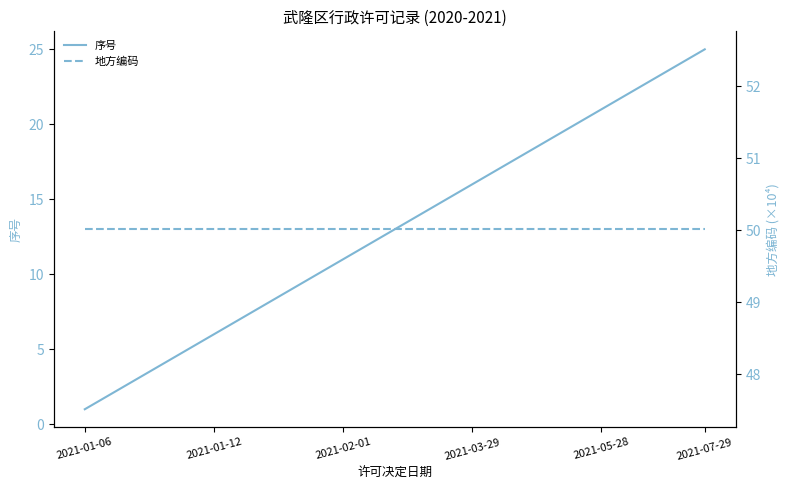

The 序号 series shows 1 at 2021-01-06. True or false?

True